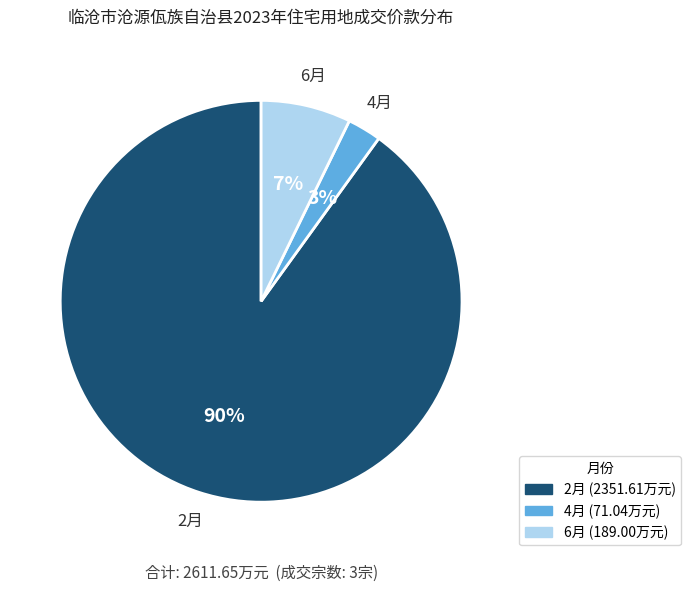

Which has a higher value, 6月 or 4月?

6月